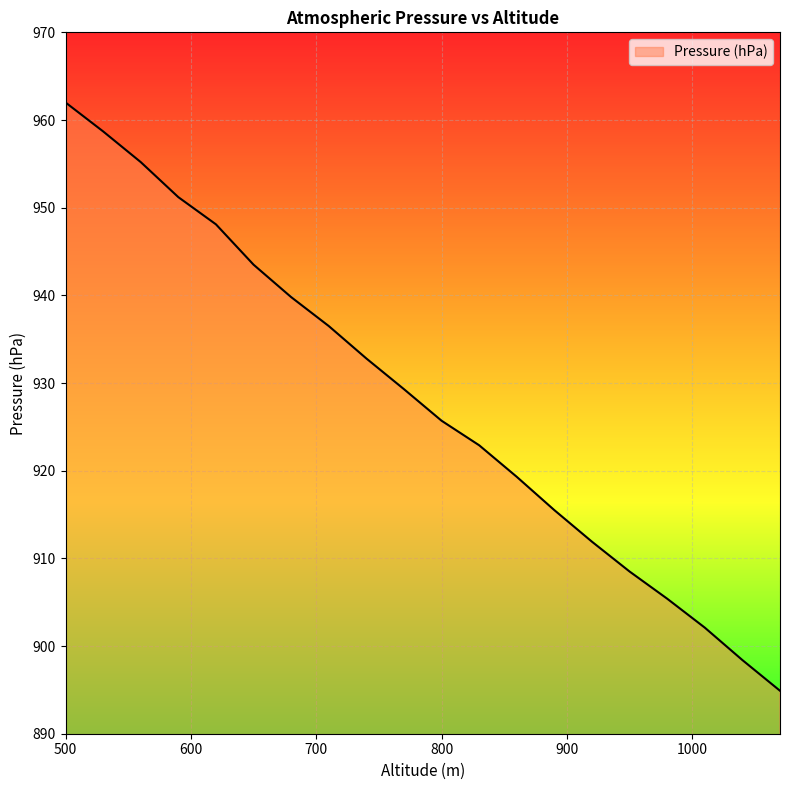

How many lines are shown in the chart?

1